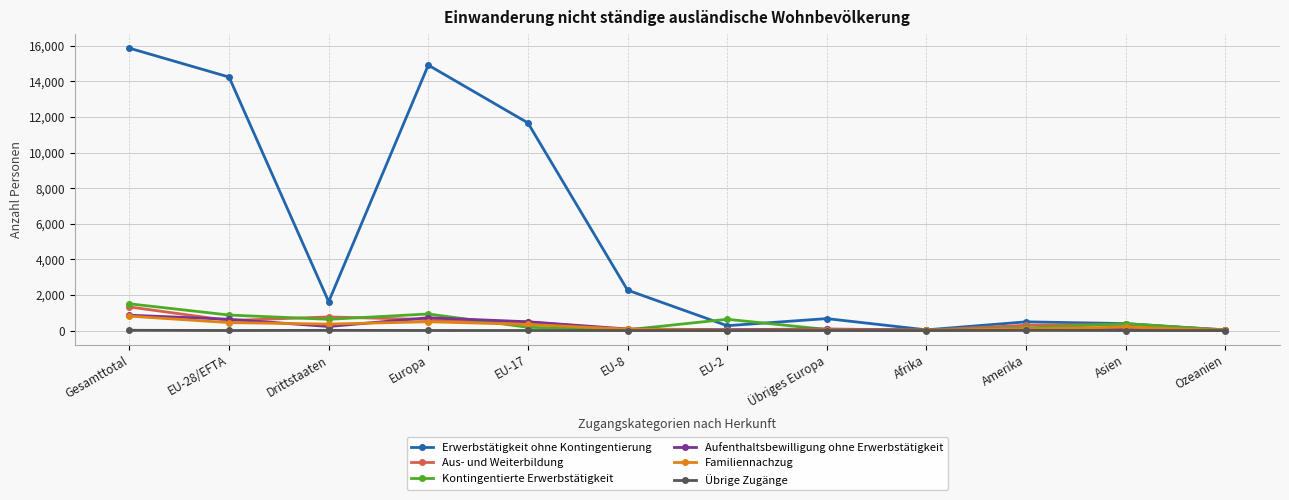

True or false: Aus- und Weiterbildung has more than 0 interior local peaks.

True